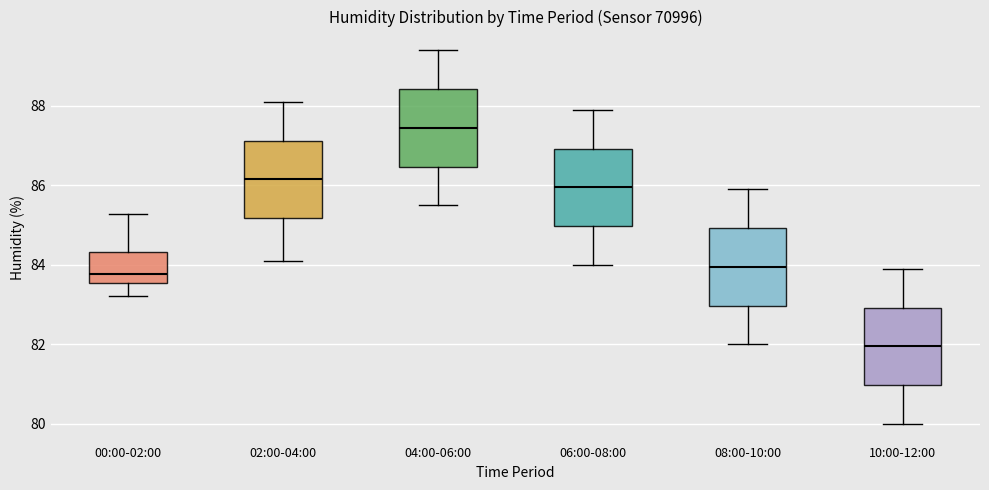

Reading left to right, transcribe this box plot: for each box, give where its median line is, the range the box spans, and where its two whiskers end, as read against the y-axis. The values are not printed on the chart, so give them approximately, as read against the axis.

00:00-02:00: median 83.8, box 83.6 to 84.4, whiskers 83.2 to 85.2
02:00-04:00: median 86.2, box 85.2 to 87.2, whiskers 84.2 to 88.2
04:00-06:00: median 87.4, box 86.4 to 88.4, whiskers 85.6 to 89.4
06:00-08:00: median 86.0, box 85.0 to 87.0, whiskers 84.0 to 88.0
08:00-10:00: median 84.0, box 83.0 to 85.0, whiskers 82.0 to 86.0
10:00-12:00: median 82.0, box 81.0 to 83.0, whiskers 80.0 to 84.0